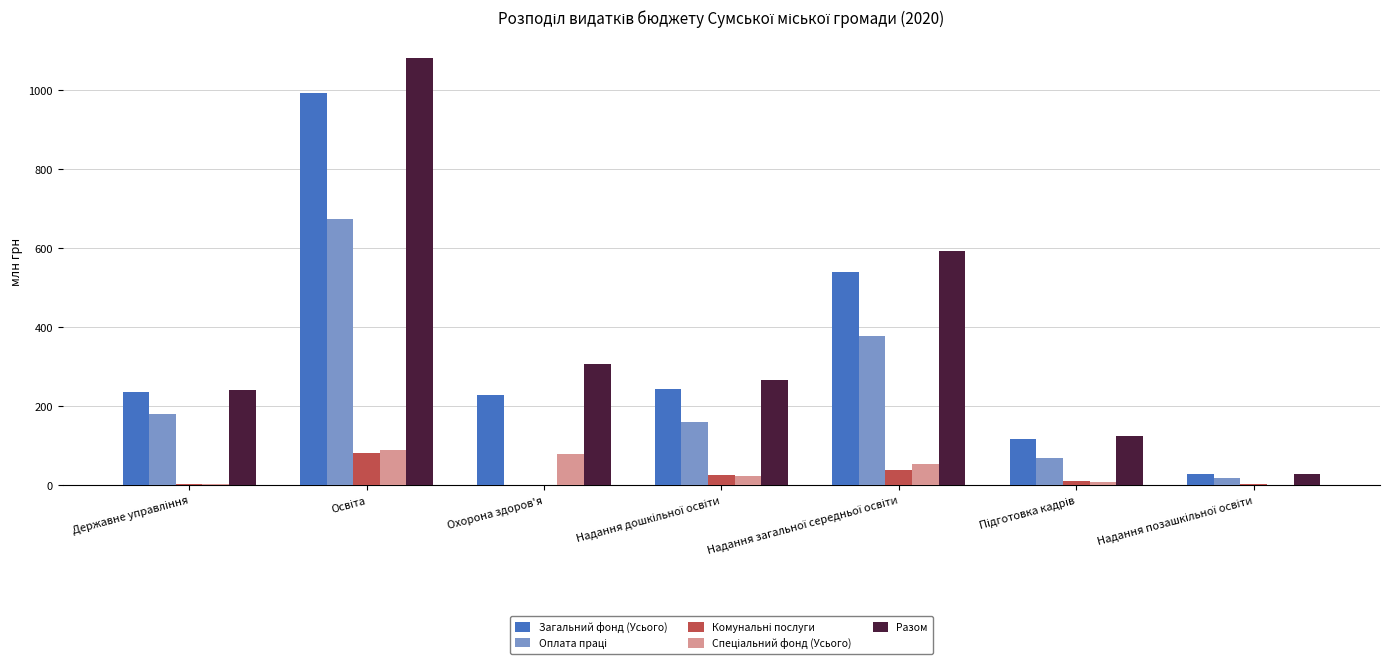

What is the maximum value shown in the chart?

1079.6